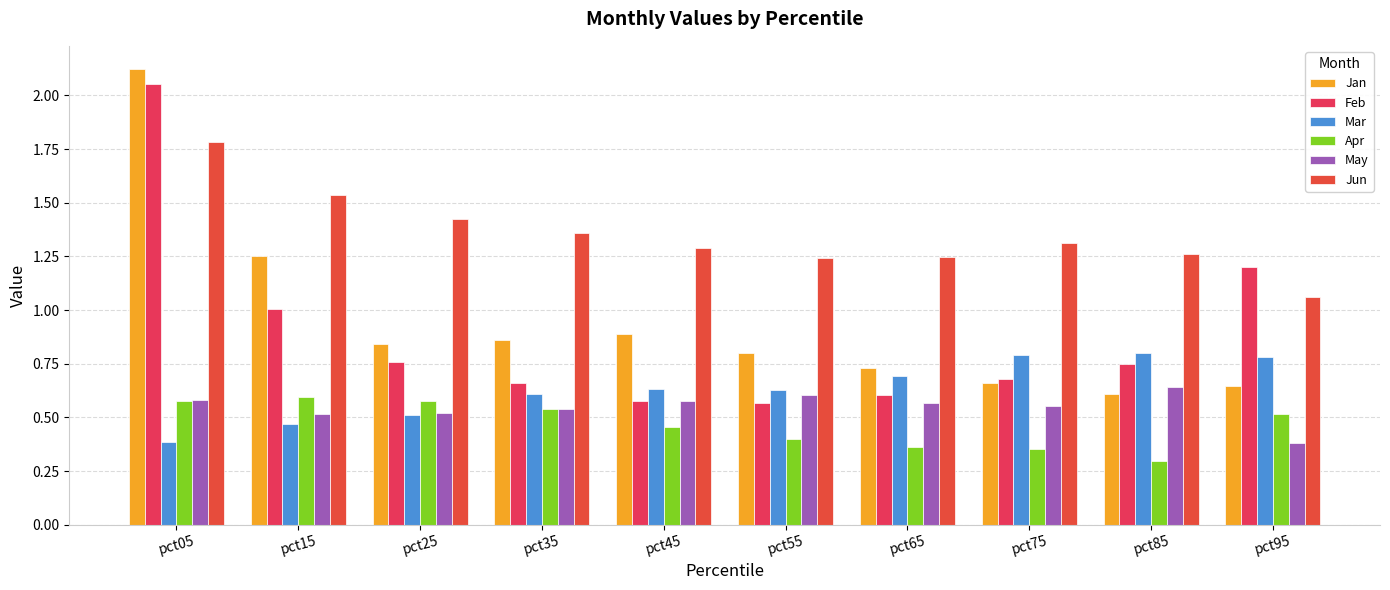

Does the chart contain any negative values?

No